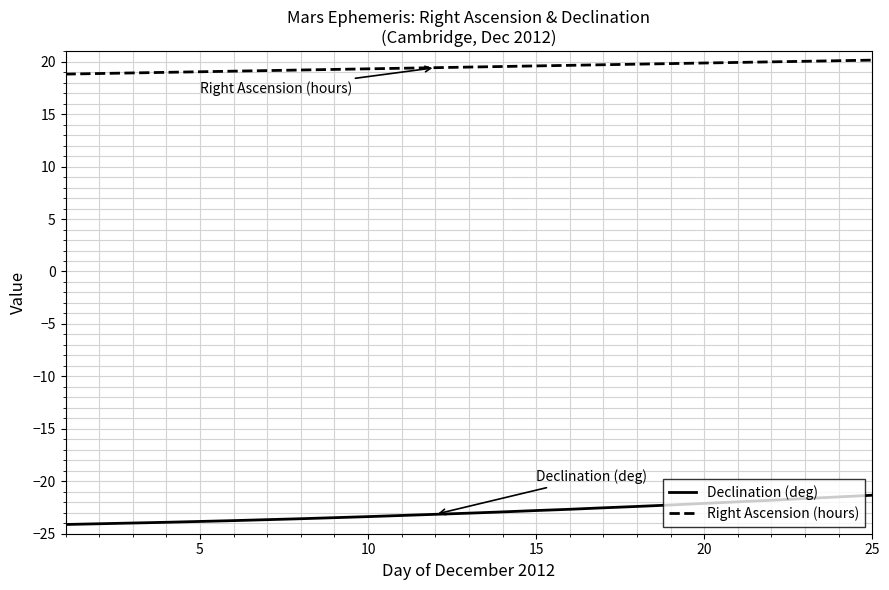

What is the minimum value for Right Ascension (hours)?

18.8